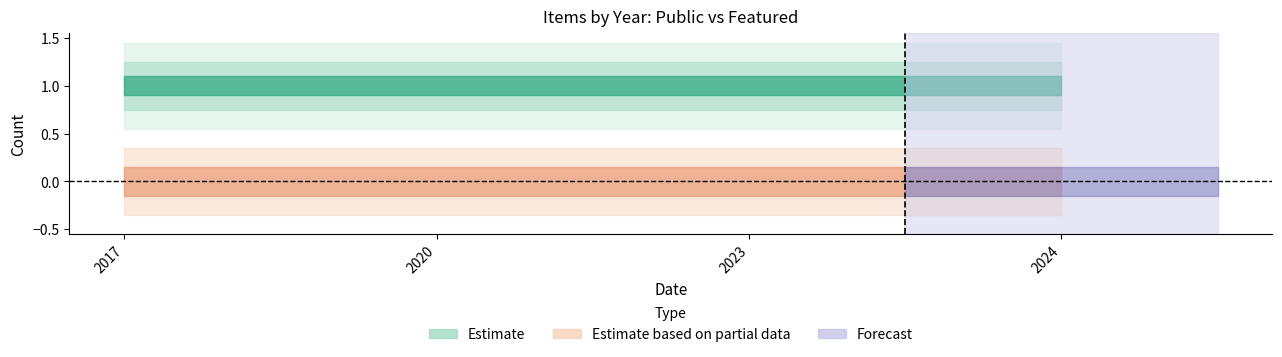

Which series has the largest range (max minus min)?

public